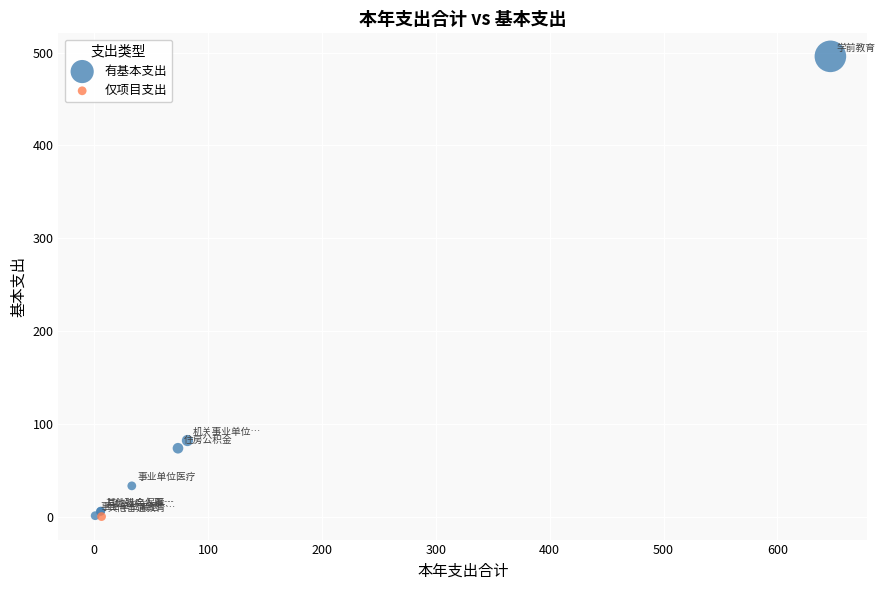

What are all the series names shown in the legend?

有基本支出, 仅项目支出